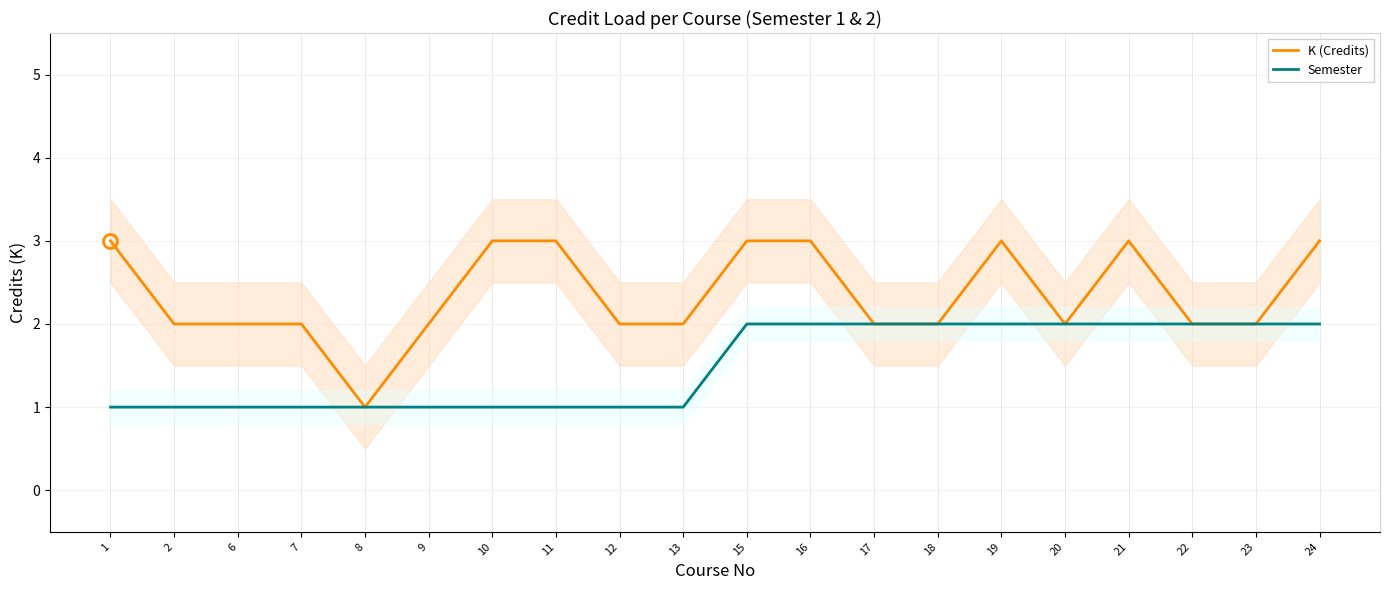

At how many categories does at least one series exceed 2?

8